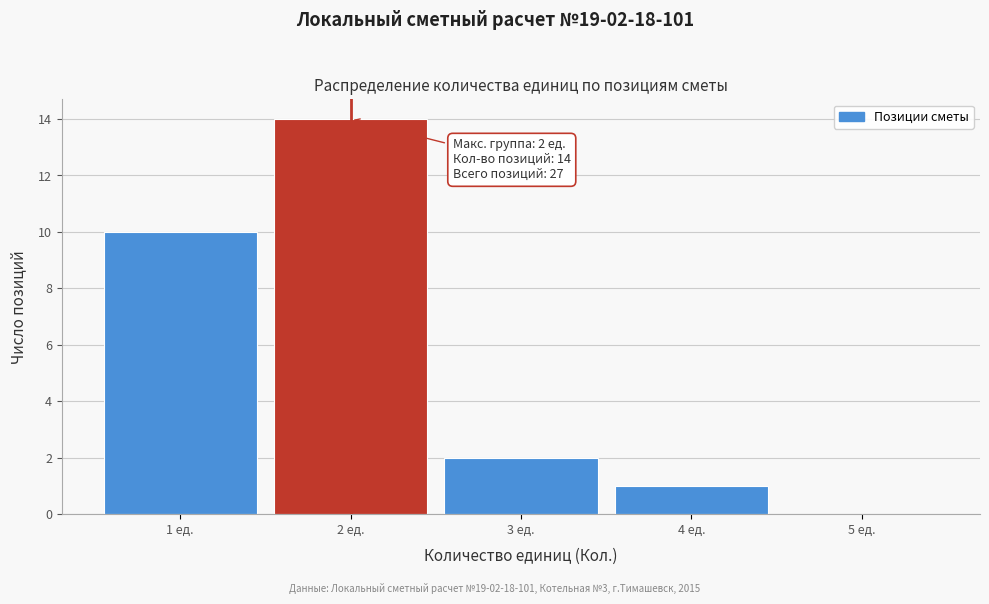

Which range on the x-axis has the tallest bar?

1.5 to 2.5